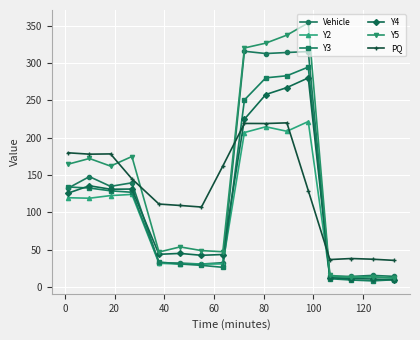

Which series has the widest spread of values?

Y5